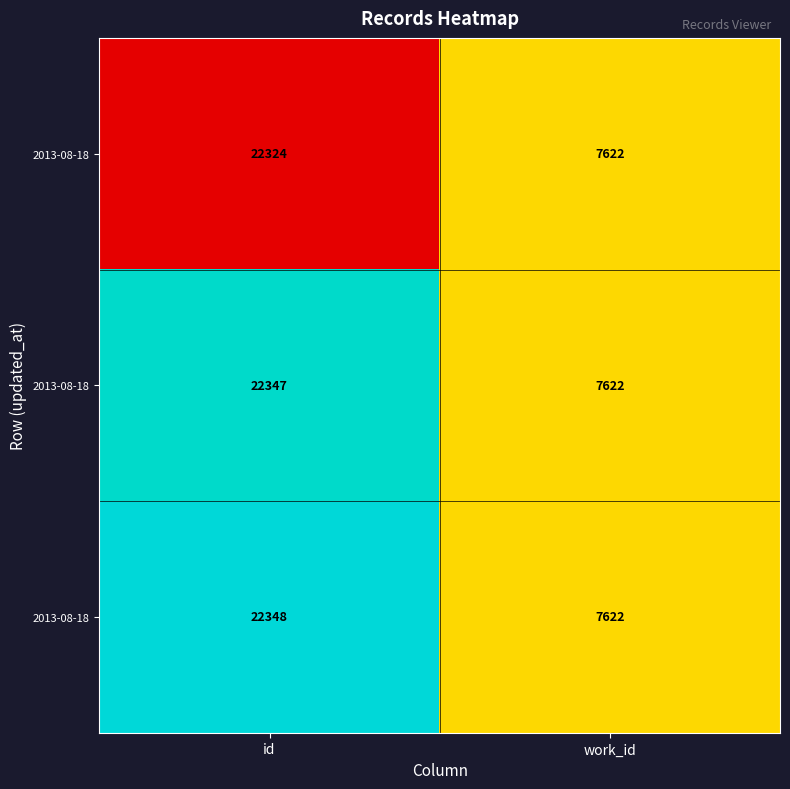

At how many categories does at least one series exceed 0?

2